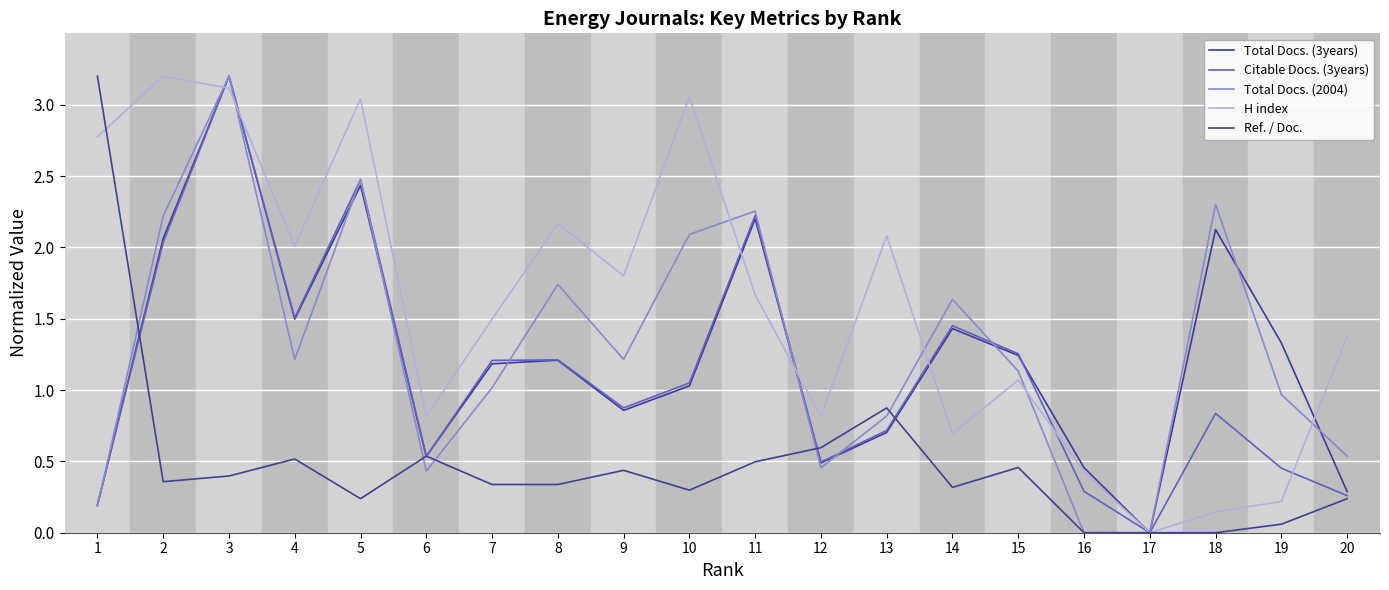

What is the difference between the highest and lowest values at 20?

1.1